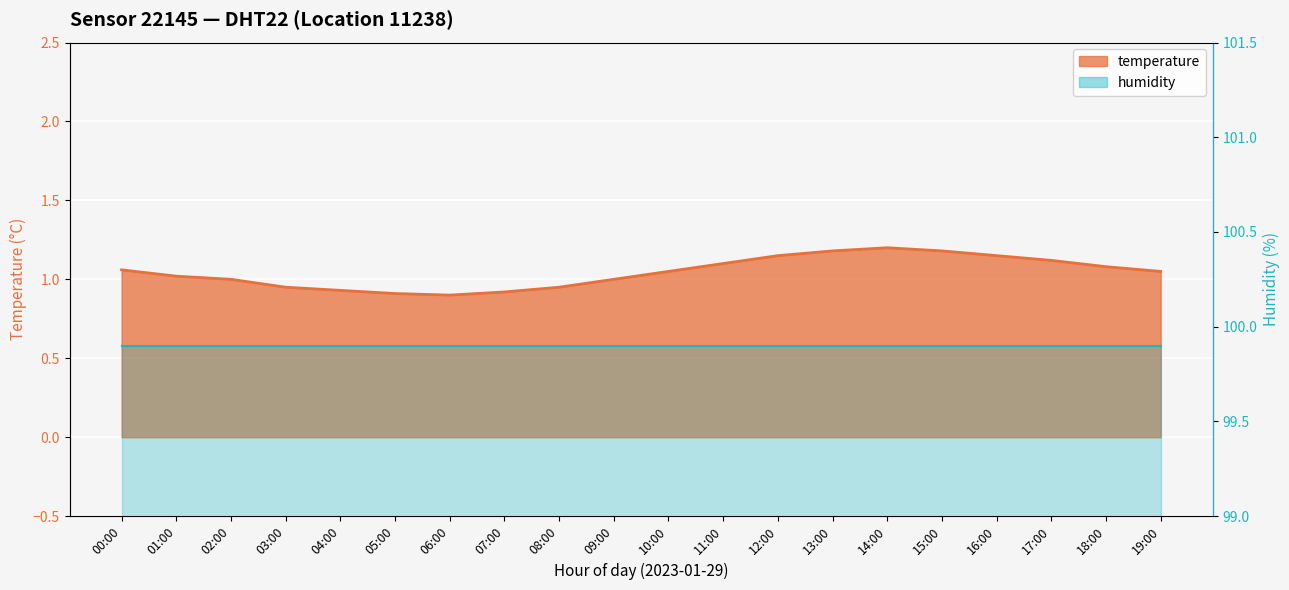

At which label does the data first exceed 1?

00:00